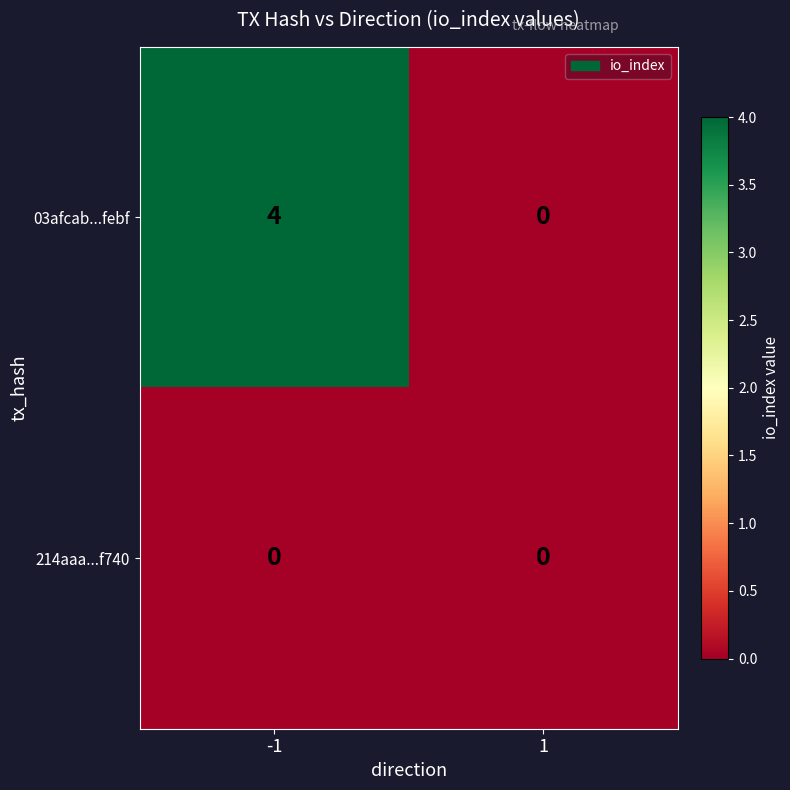

At which category is the sum across all series the highest?

-1